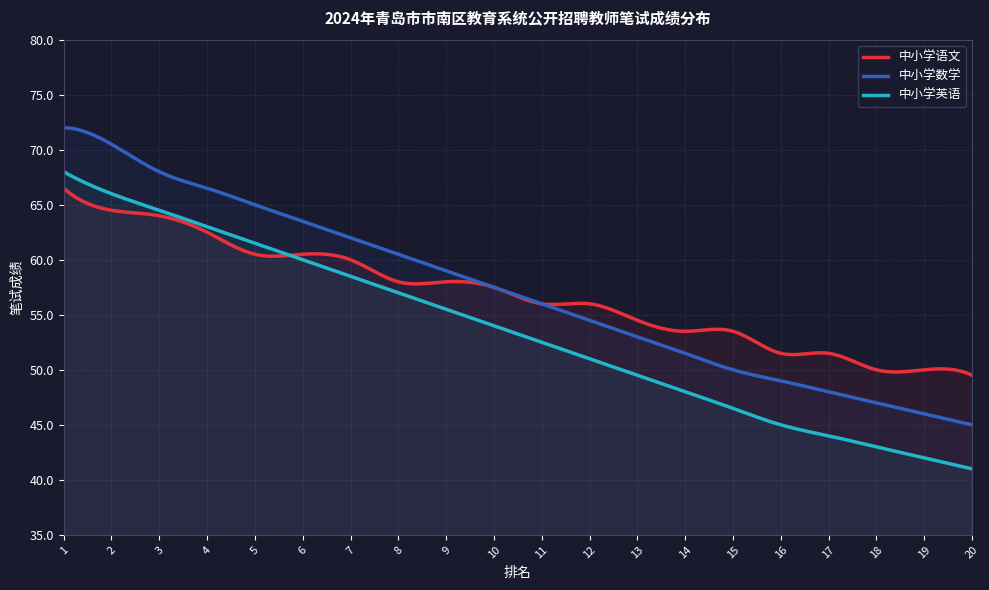

Which label corresponds to the smallest value in the chart?

20